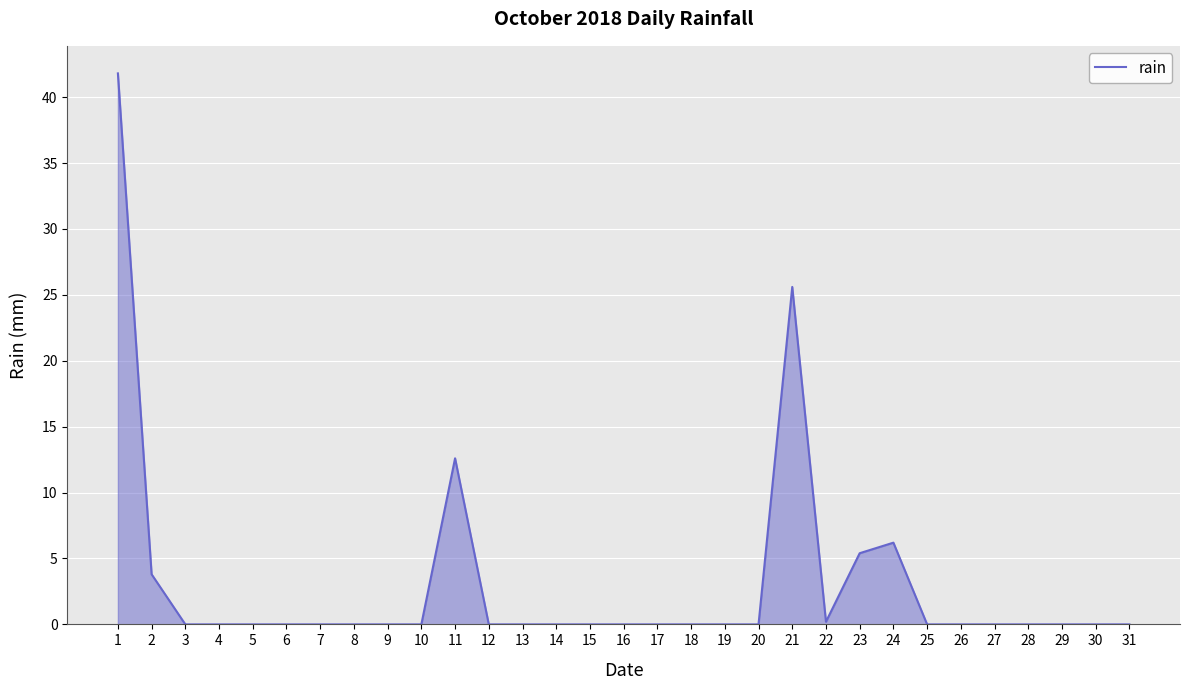

Does the chart have visible grid lines?

Yes